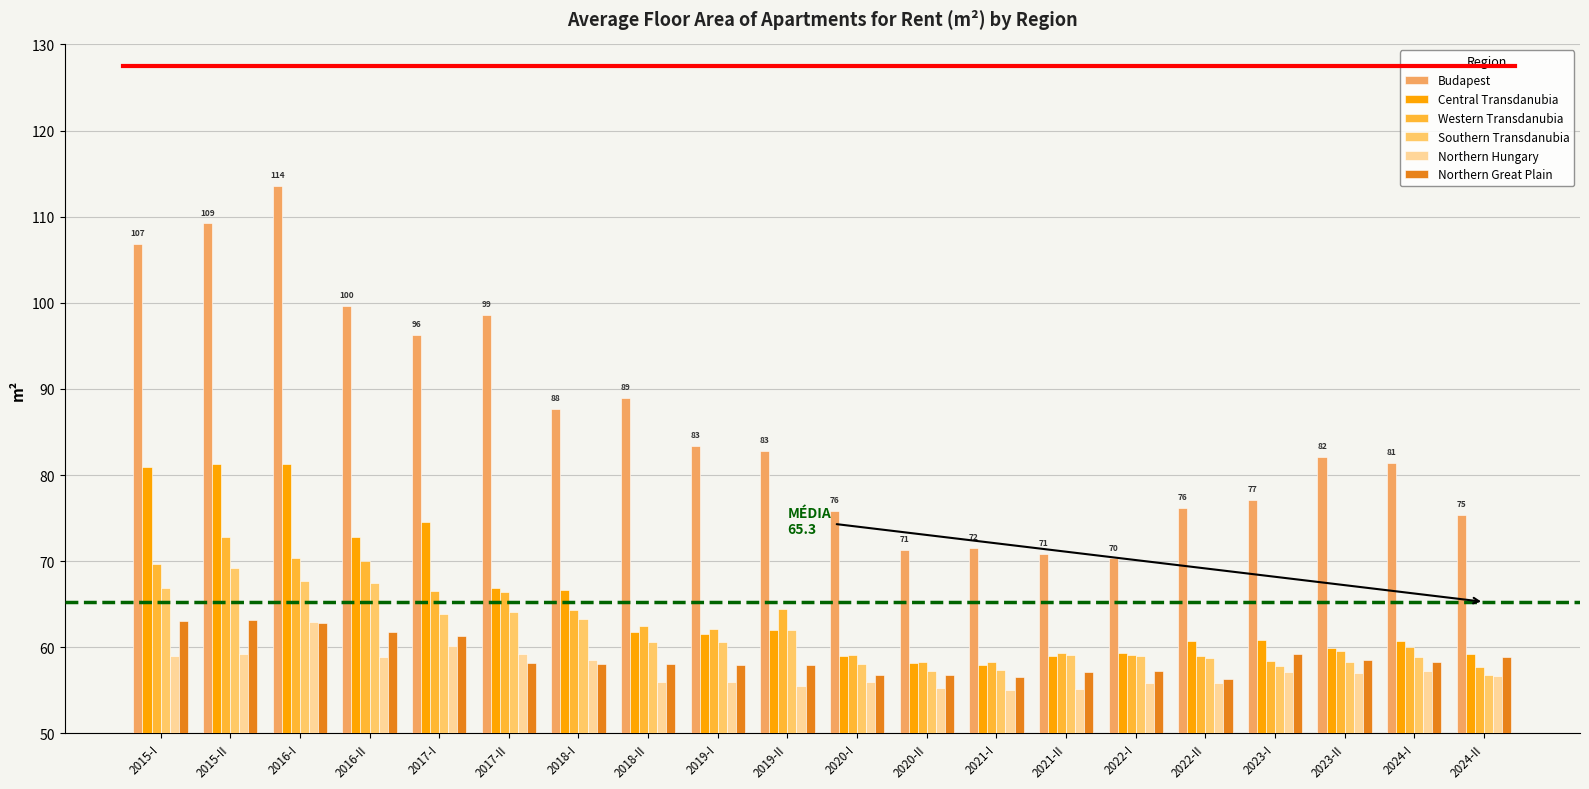

Does the chart contain stacked bars?

No